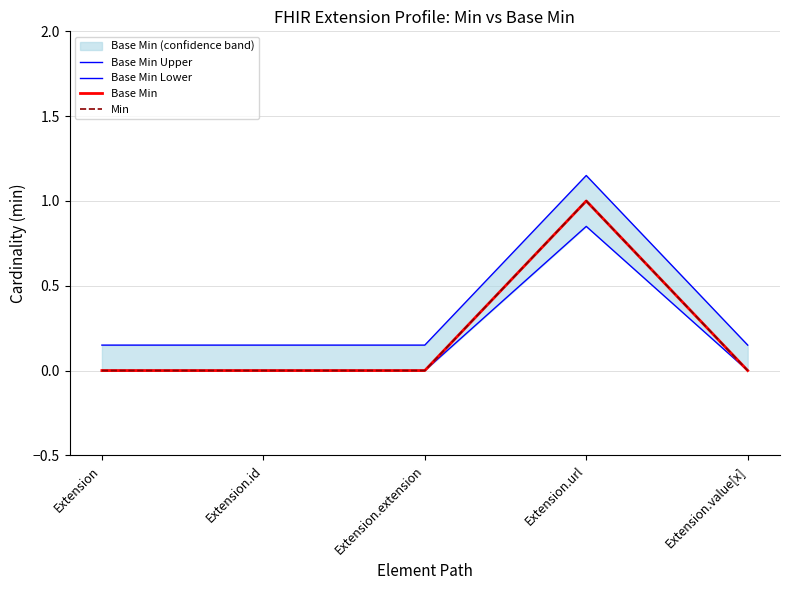

Reading left to right, what are all the values shown in this chart?

Base Min Upper: Extension=0.1	Extension.id=0.1	Extension.extension=0.1	Extension.url=1.1	Extension.value[x]=0.1
Base Min Lower: Extension=0.0	Extension.id=0.0	Extension.extension=0.0	Extension.url=0.8	Extension.value[x]=0.0
Base Min: Extension=0.0	Extension.id=0.0	Extension.extension=0.0	Extension.url=1.0	Extension.value[x]=0.0
Min: Extension=0.0	Extension.id=0.0	Extension.extension=0.0	Extension.url=1.0	Extension.value[x]=0.0